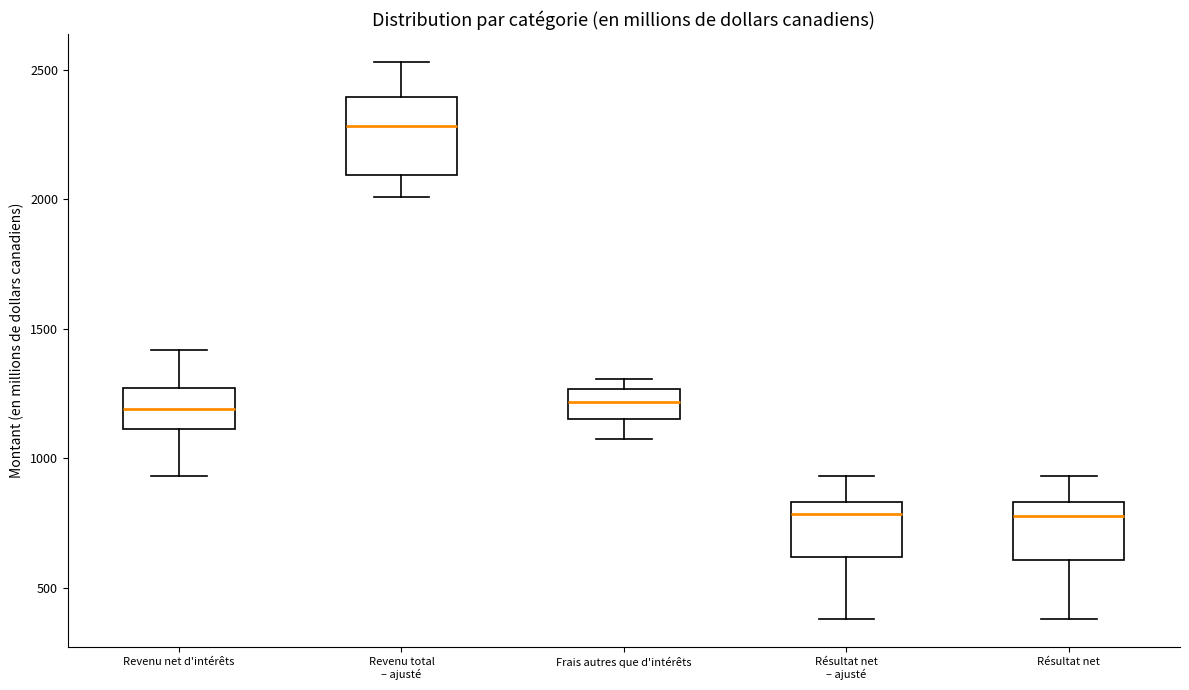

Where does the lower whisker of the box for Revenu net d'intérêts end on the y-axis? The values are not printed on the chart, so give them approximately, as read against the axis.

950